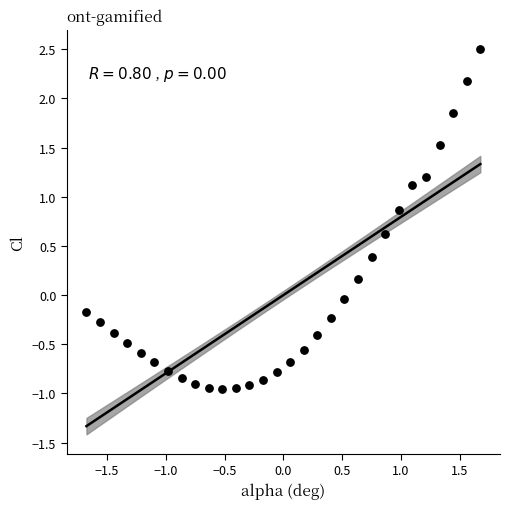

What is the range of X values (max minus min)?

3.4